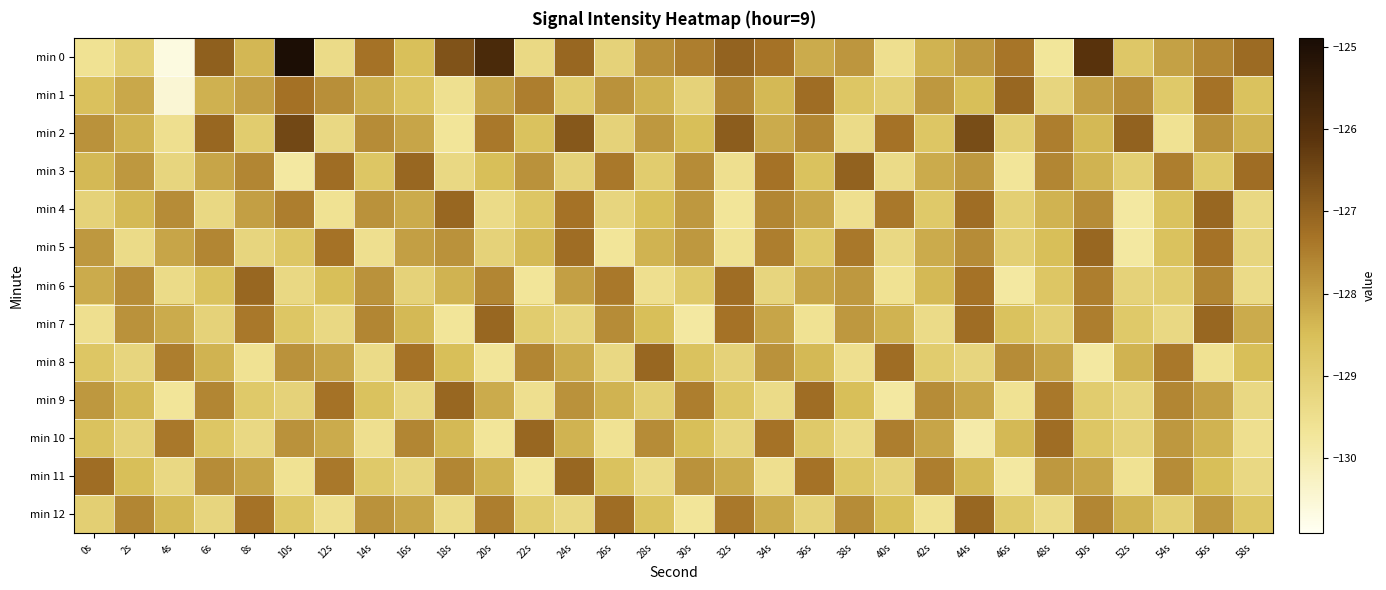

Which series changed the most between 24s and 34s?

min 11